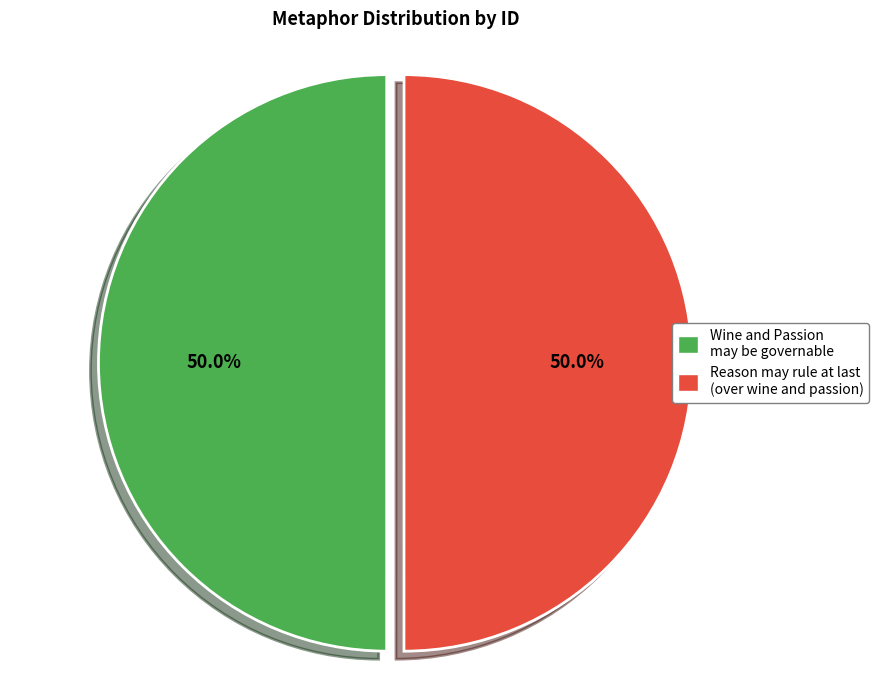

Rank the categories by value from lowest to highest.

Wine and Passion may be governable, Reason may rule at last (over wine and passion)